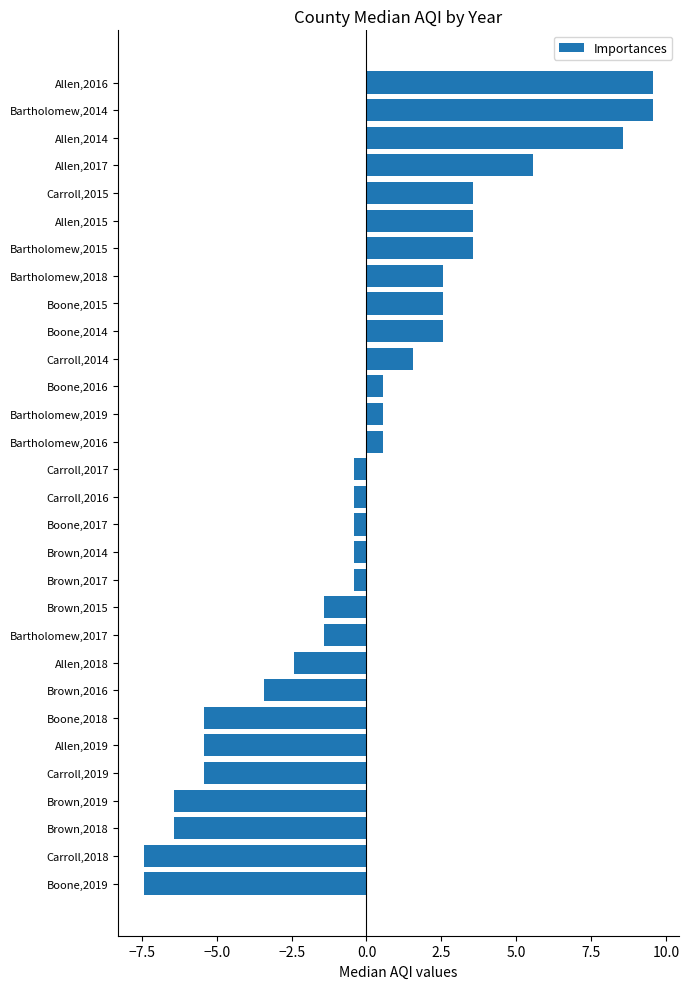

What is the difference between the values at Bartholomew,2015 and Boone,2019?

11.0